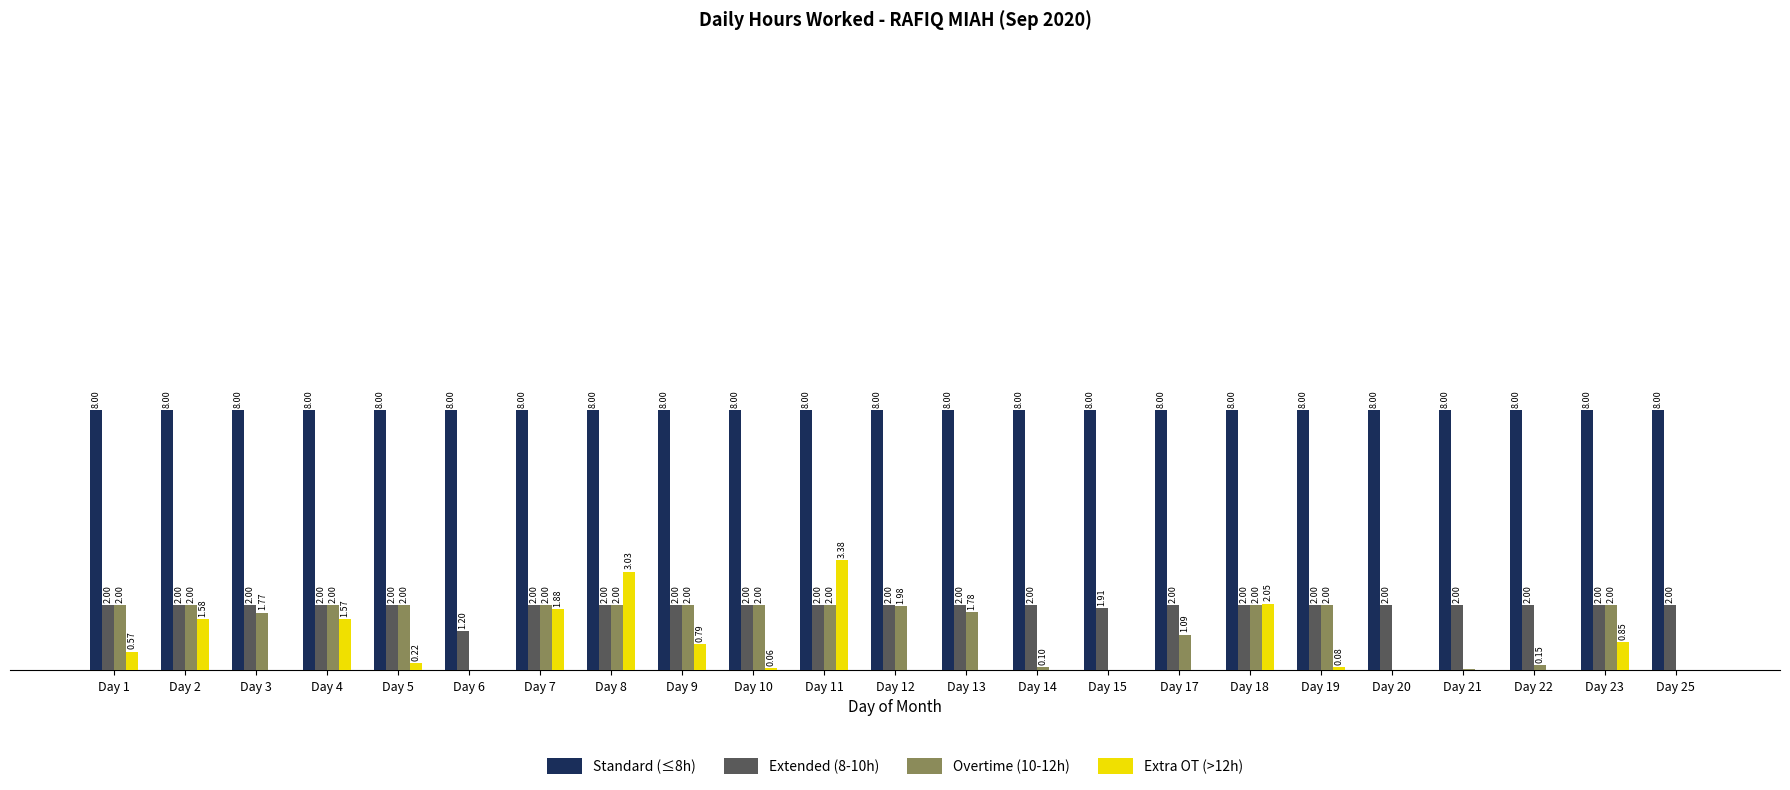

At which category is the sum across all series the highest?

Day 11